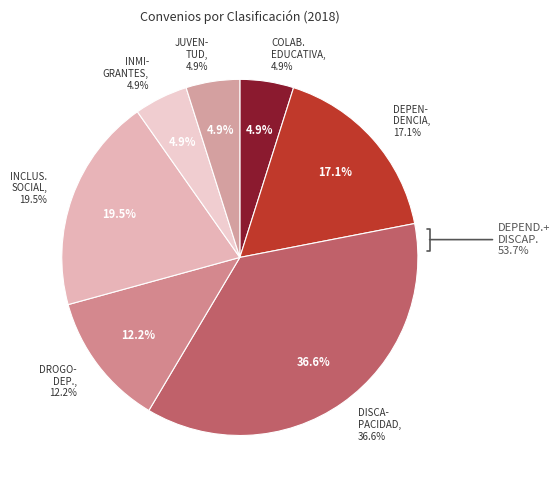

Rank the categories by value from lowest to highest.

COLABORACION EDUCATIVA, INMIGRANTES, JUVENTUD, DROGODEPENDENCIA, DEPENDENCIA, INCLUSION SOCIAL, DISCAPACIDAD